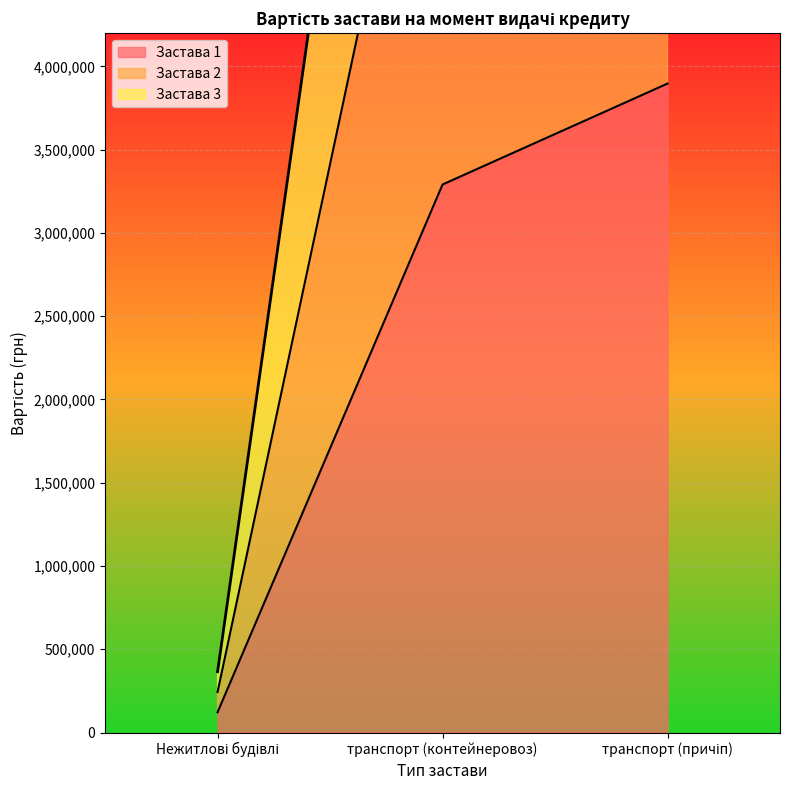

What is the average value of the Застава 3 series?

7309841